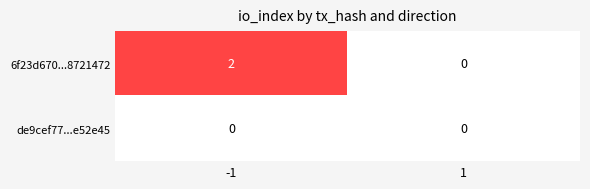

Reading left to right, extract all data points from this chart.

6f23d670...8721472: 2	0
de9cef77...e52e45: 0	0